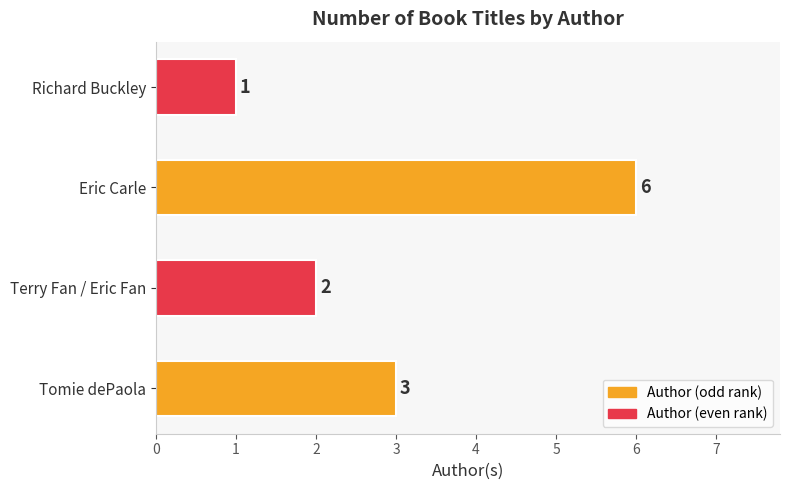

What is the average value?

3